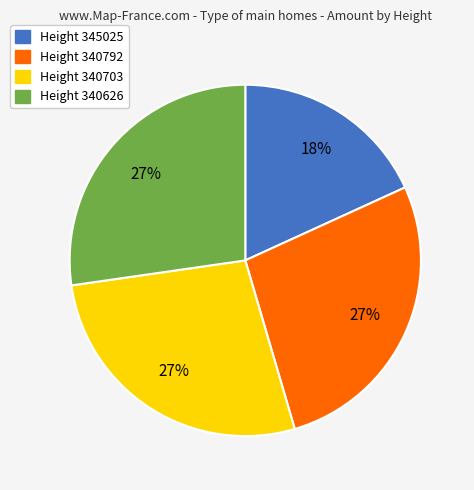

What is the ratio of the value at Height 345025 to the value at Height 340626?

0.7